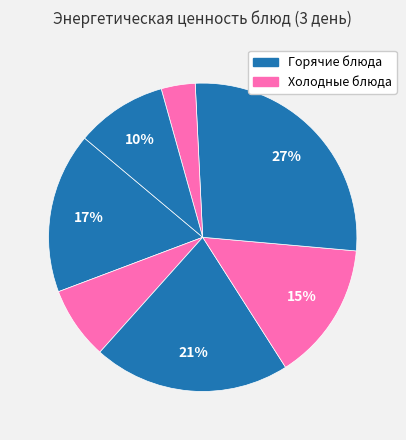

Which category has the smallest portion of the pie?

Чай с сахаром